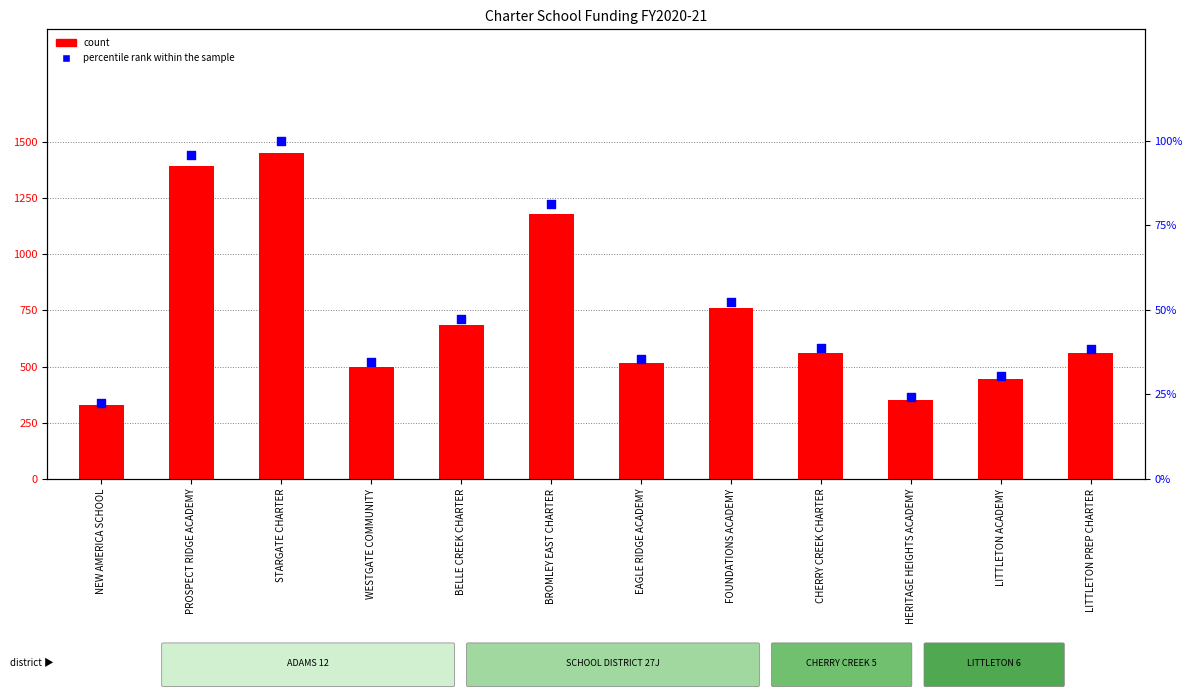

Which series reaches the minimum Y coordinate?

percentile rank within the sample